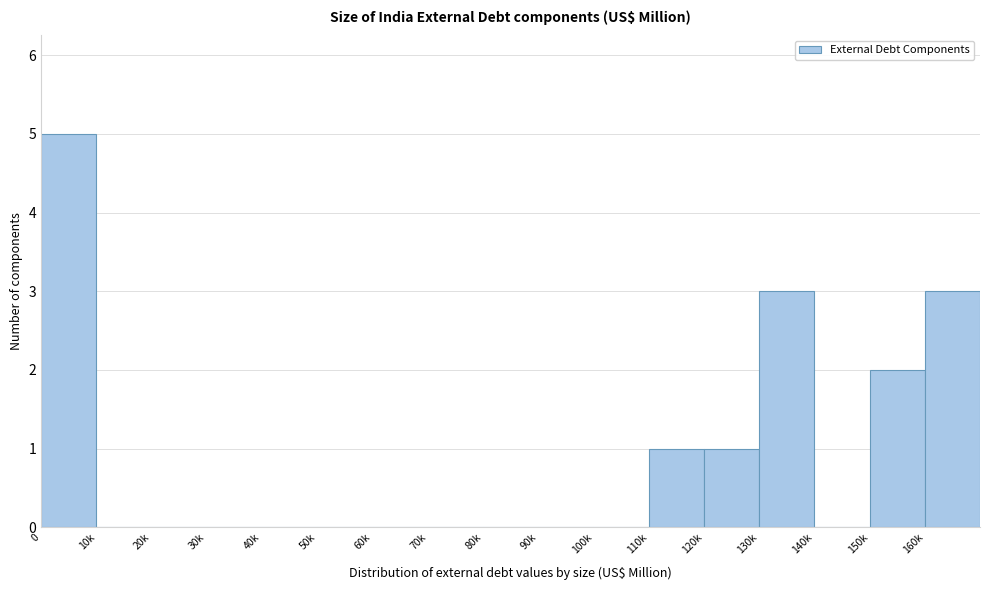

Reading left to right, transcribe all the data shown in this chart.

0=5	10k=0	20k=0	30k=0	40k=0	50k=0	60k=0	70k=0	80k=0	90k=0	100k=0	110k=1	120k=1	130k=3	140k=0	150k=2	160k=3